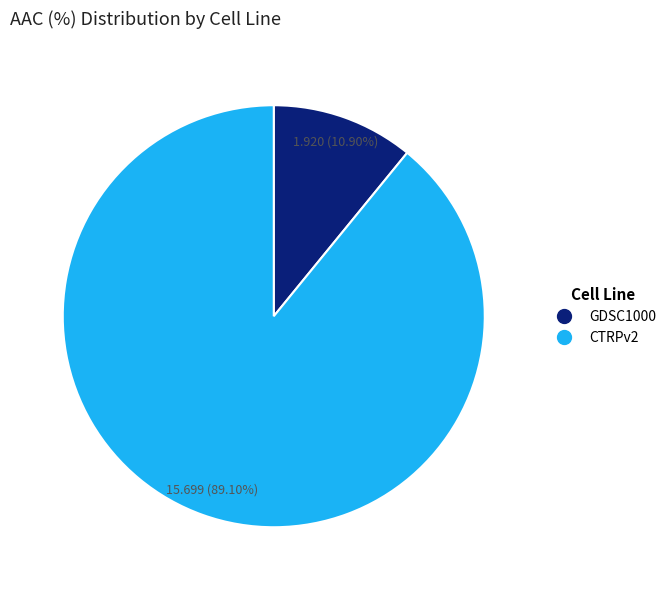

Is it true that CTRPv2 is 98% of the pie?

False